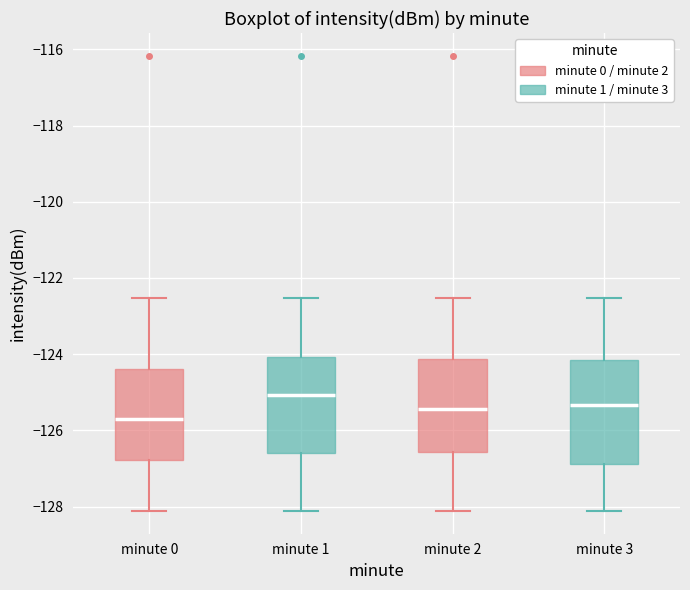

Reading left to right, read every box against the y-axis: the position of its median line, the range the box covers, and the ends of its whiskers. The values are not printed on the chart, so give them approximately, as read against the axis.

minute 0: median -125.8, box -126.8 to -124.4, whiskers -128.2 to -122.6
minute 1: median -125.0, box -126.6 to -124.0, whiskers -128.2 to -122.6
minute 2: median -125.4, box -126.6 to -124.2, whiskers -128.2 to -122.6
minute 3: median -125.4, box -126.8 to -124.2, whiskers -128.2 to -122.6